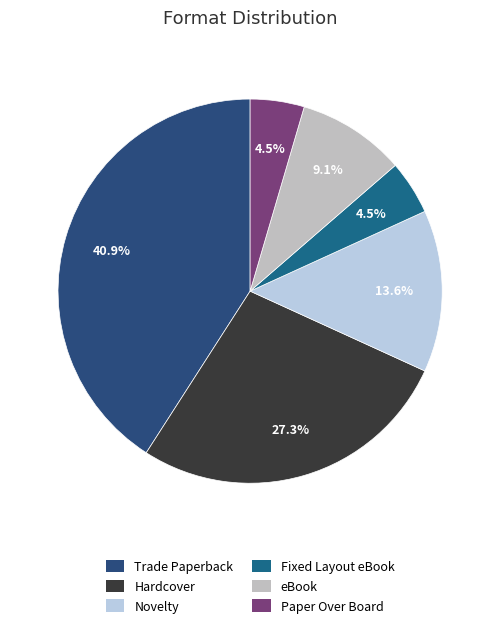

Is it true that Fixed Layout eBook is 1% of the pie?

False